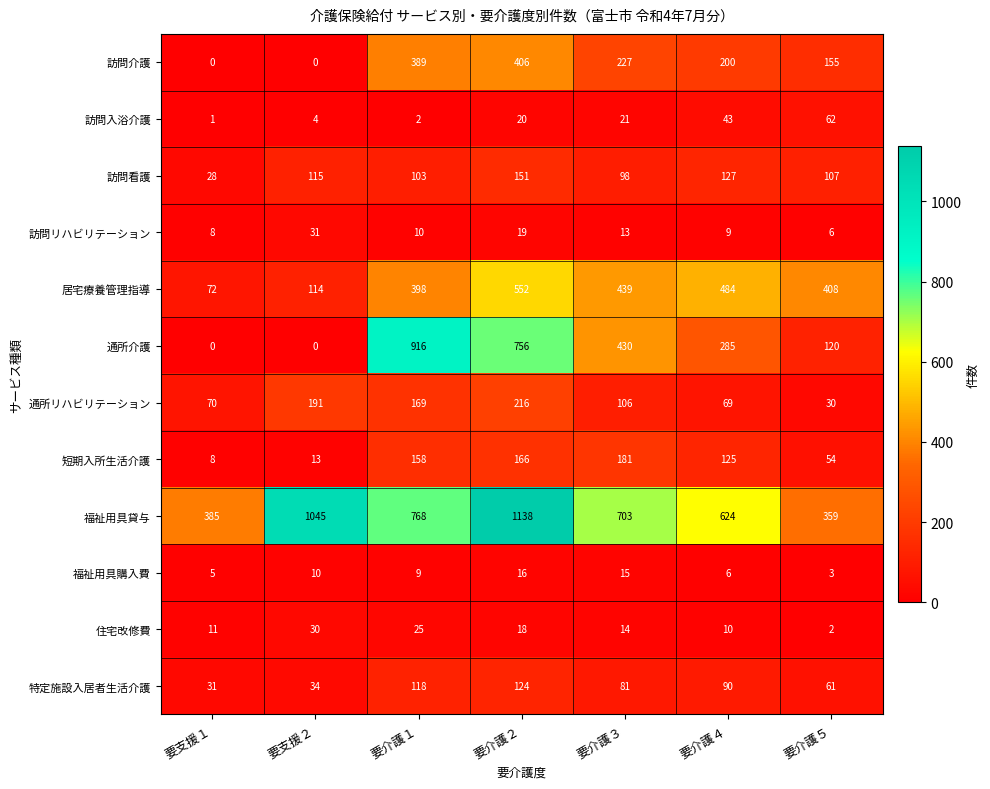

What is the difference between the highest and lowest values at 要介護５?

406